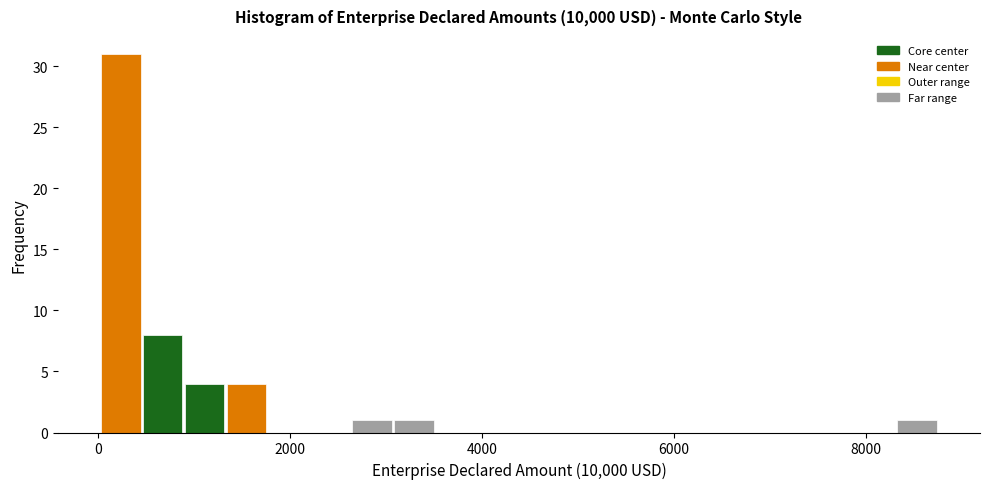

Read against the x-axis, roughly where is the centre of the tallest bar?

200